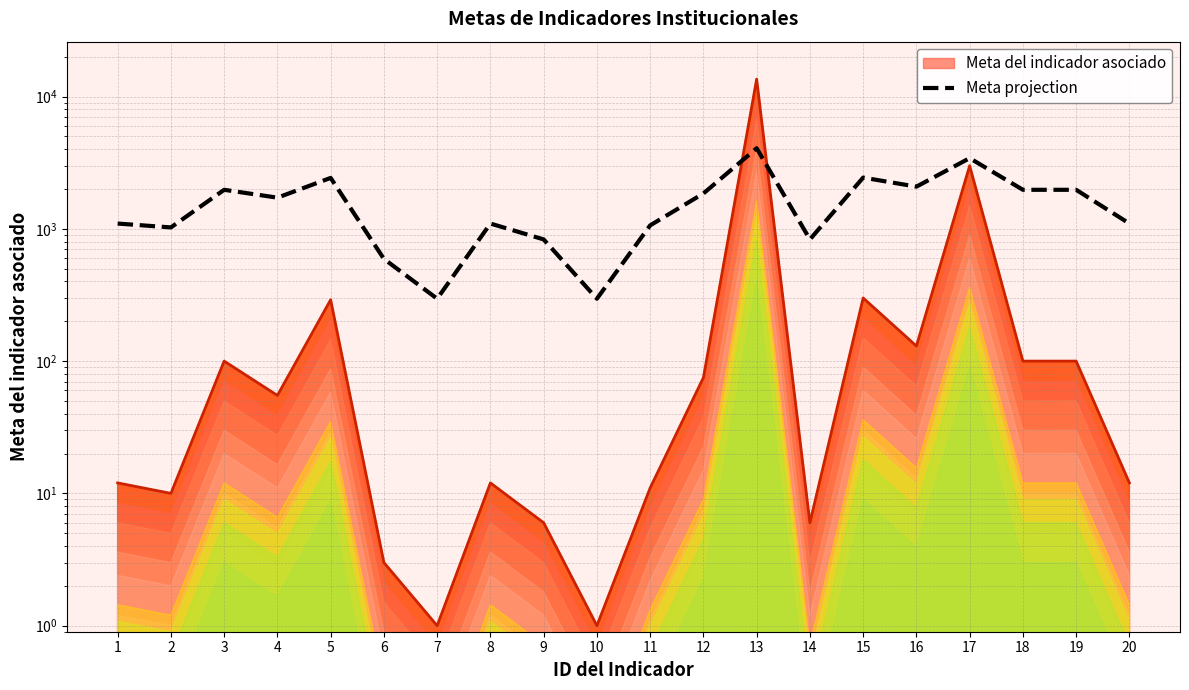

Reading left to right, extract all data points from this chart.

1=1095.9	2=1024.5	3=1971.8	4=1719.9	5=2425.4	6=592.3	7=296.2	8=1095.9	9=831.4	10=296.2	11=1061.7	12=1850.3	13=4065.0	14=831.4	15=2438.4	16=2083.0	17=3420.9	18=1971.8	19=1971.8	20=1095.9